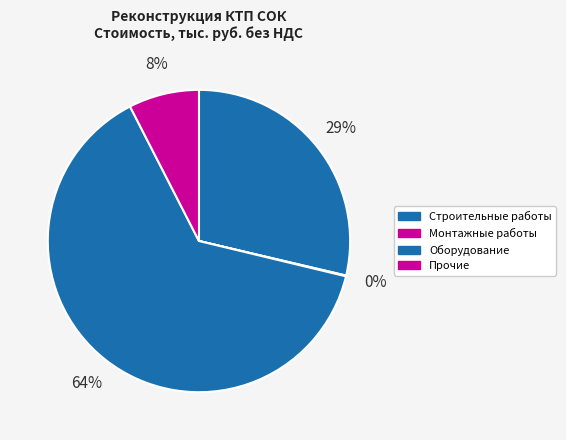

To the nearest percent, what portion does Оборудование represent?

64%